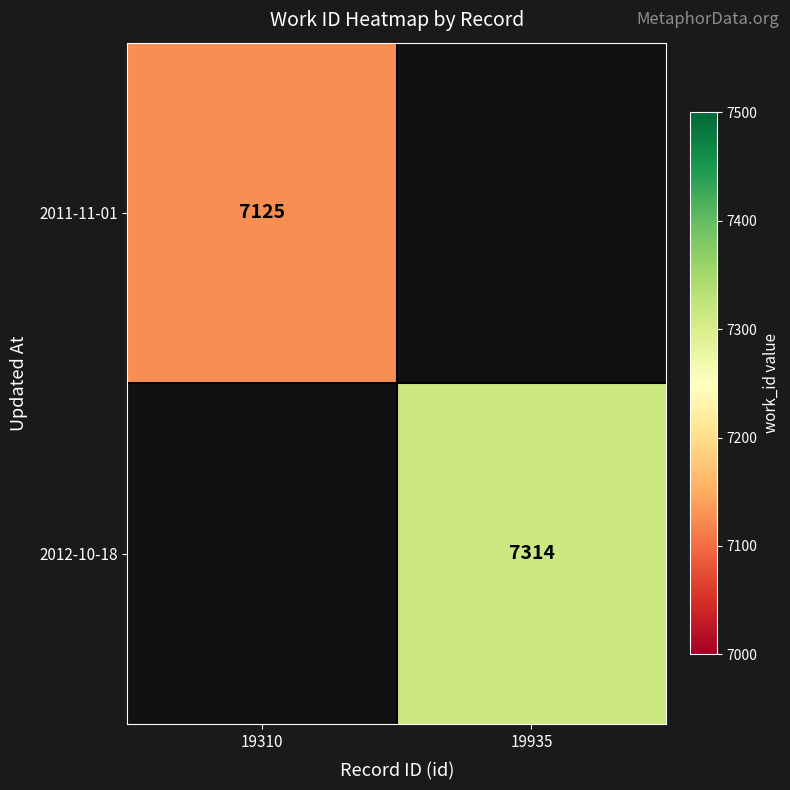

True or false: 2012-10-18 has a value of 7314 at 19935.

True